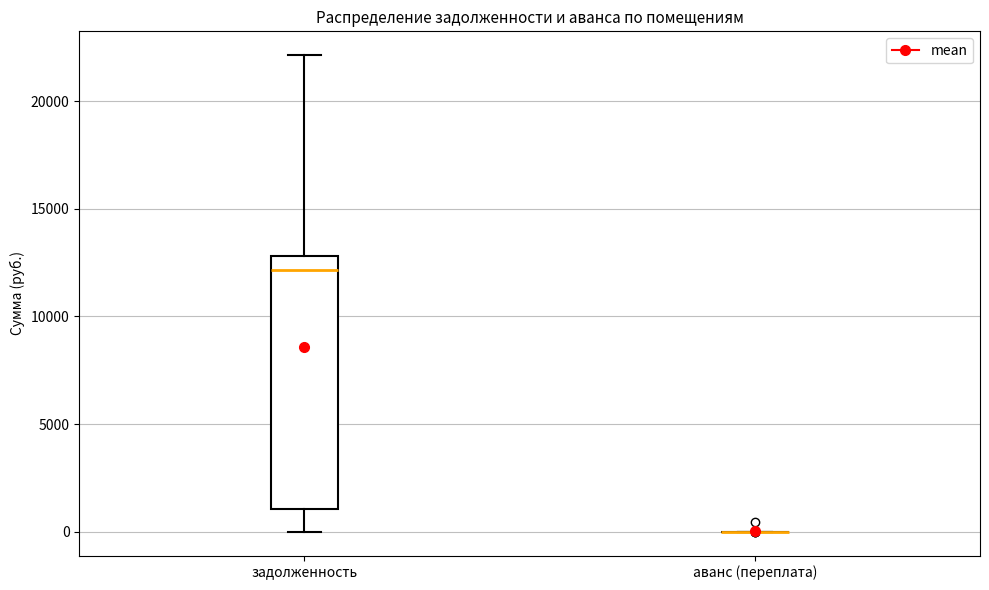

Reading left to right, read every box against the y-axis: the position of its median line, the range the box covers, and the ends of its whiskers. The values are not printed on the chart, so give them approximately, as read against the axis.

задолженность: median 12000, box 1000 to 13000, whiskers 0 to 22000
аванс (переплата): box collapsed to a line at 0, whiskers 0 to 0